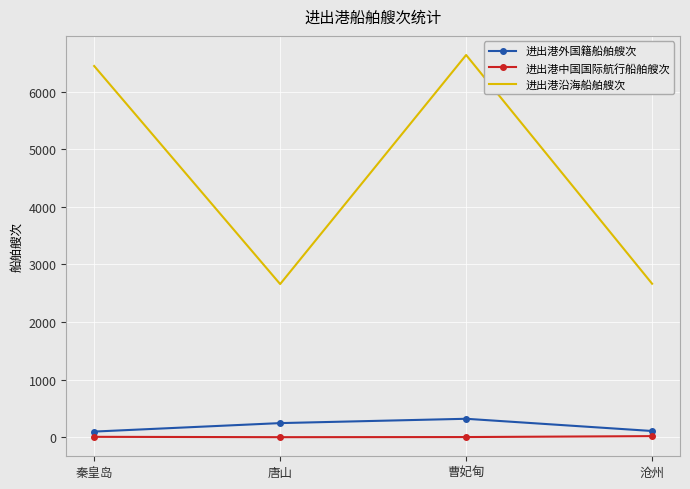

At which label is 进出港沿海船舶艘次 closest to 4647?

秦皇岛